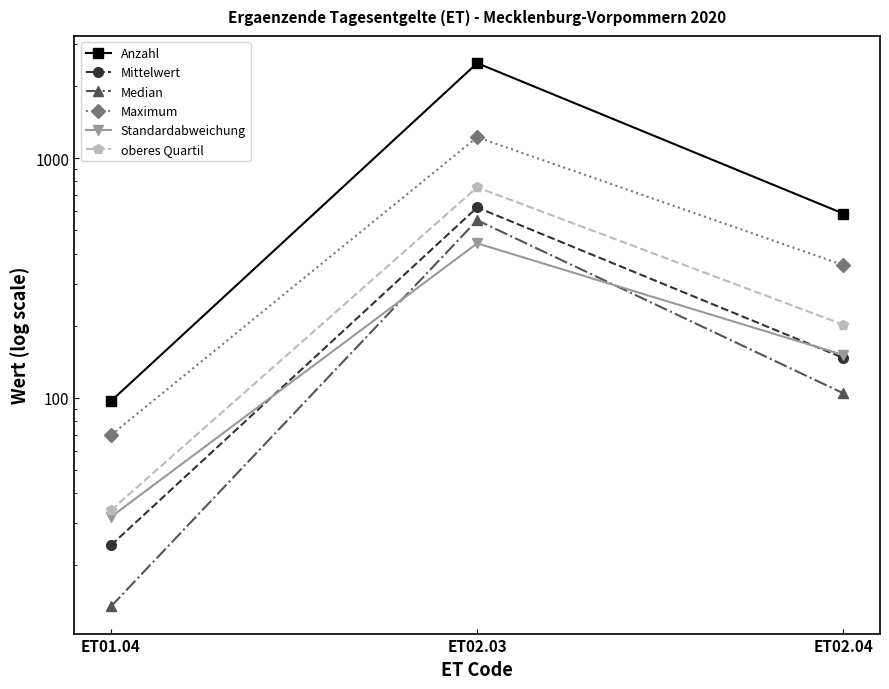

At how many categories does at least one series exceed 1316?

1